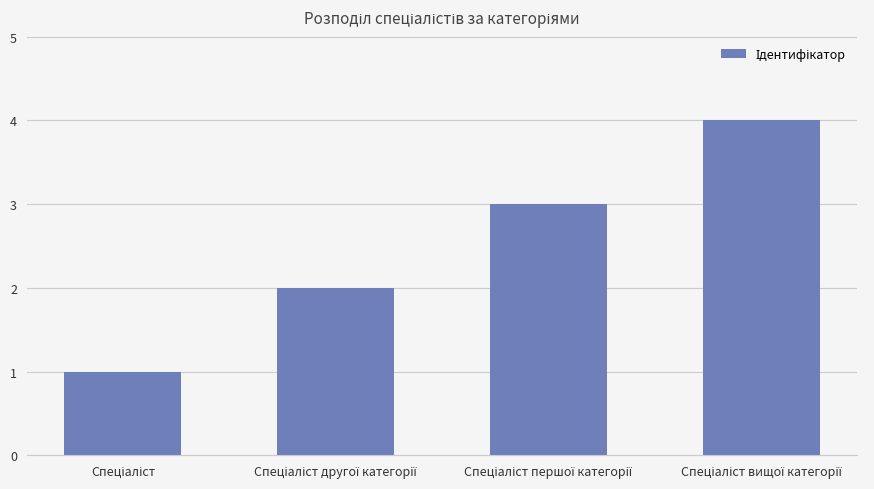

How many distinct data groups are displayed?

1